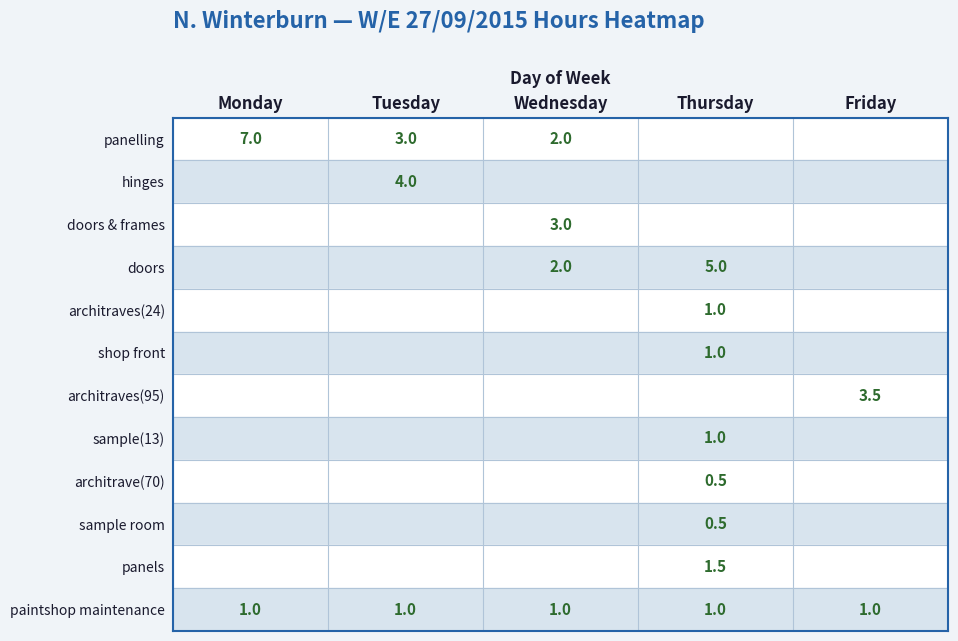

Is the value of architrave(70) at 4 greater than the value of doors & frames at 2?

No